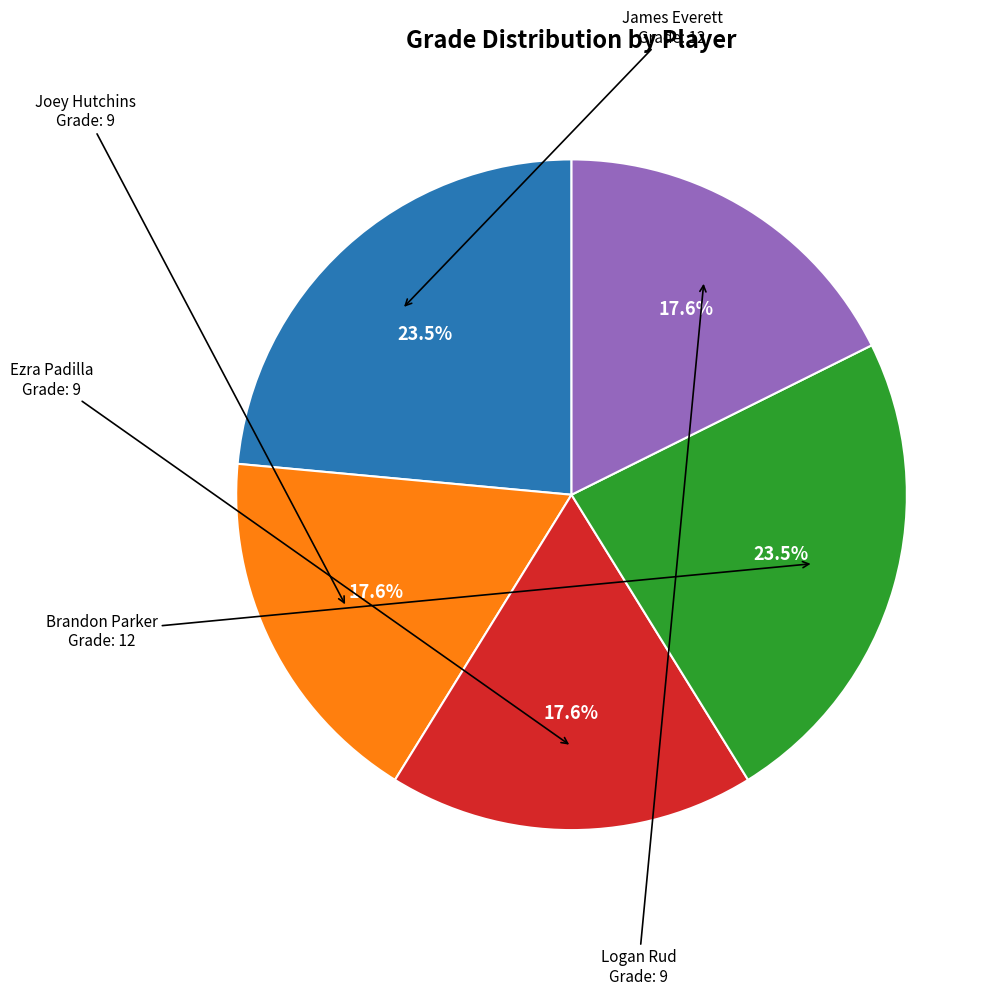

Is there any slice that represents more than half of the pie?

No